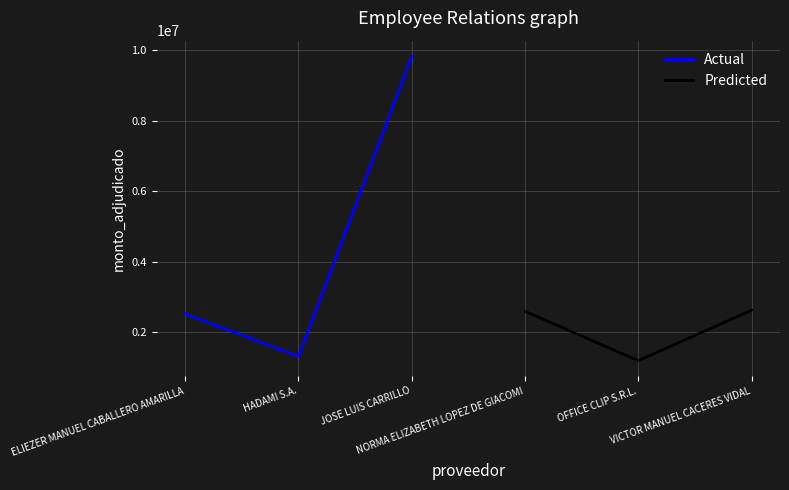

How many data points does each series have?

3